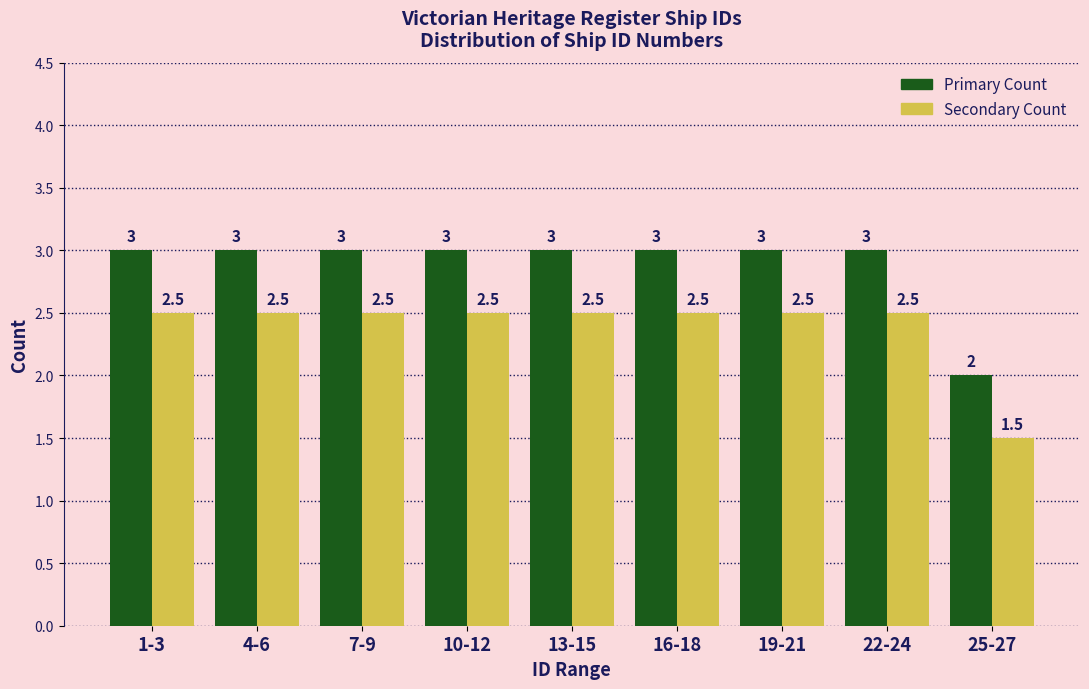

Which category has the lowest value across all series?

25-27